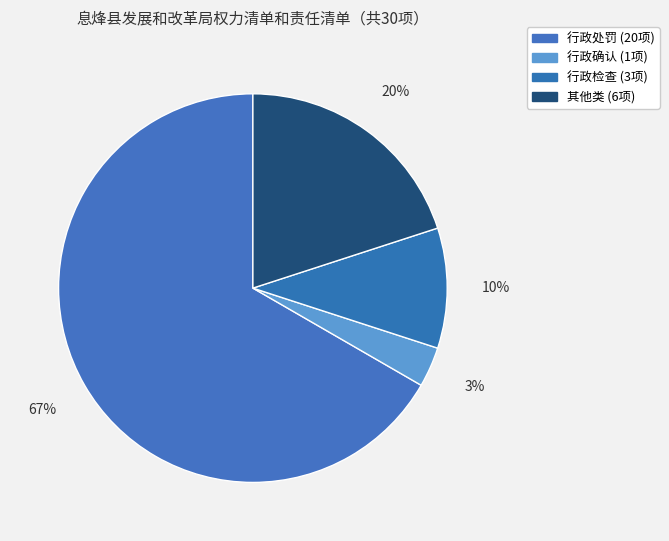

Is there any slice that represents more than half of the pie?

Yes